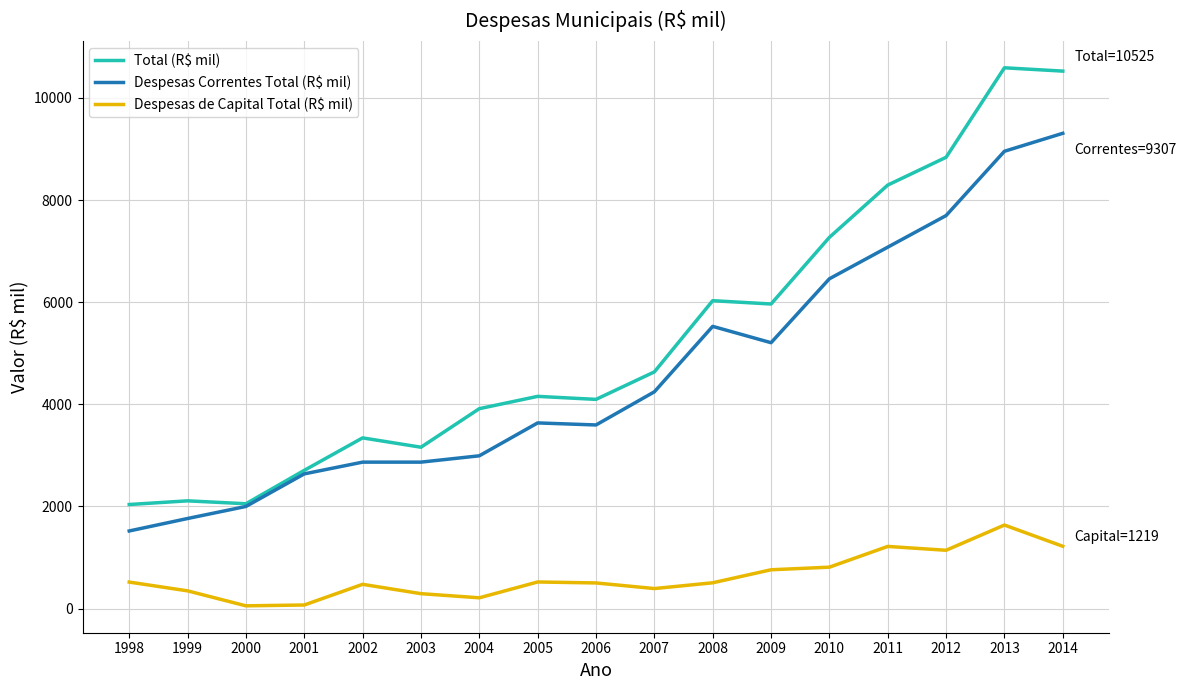

Count the number of categories in the chart.

17